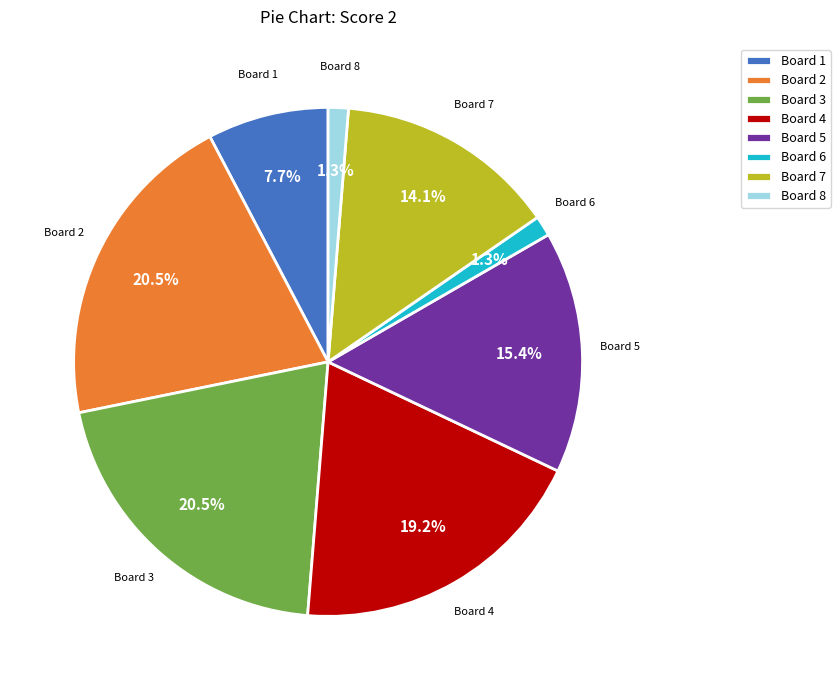

Is Board 5 the majority of the pie?

No